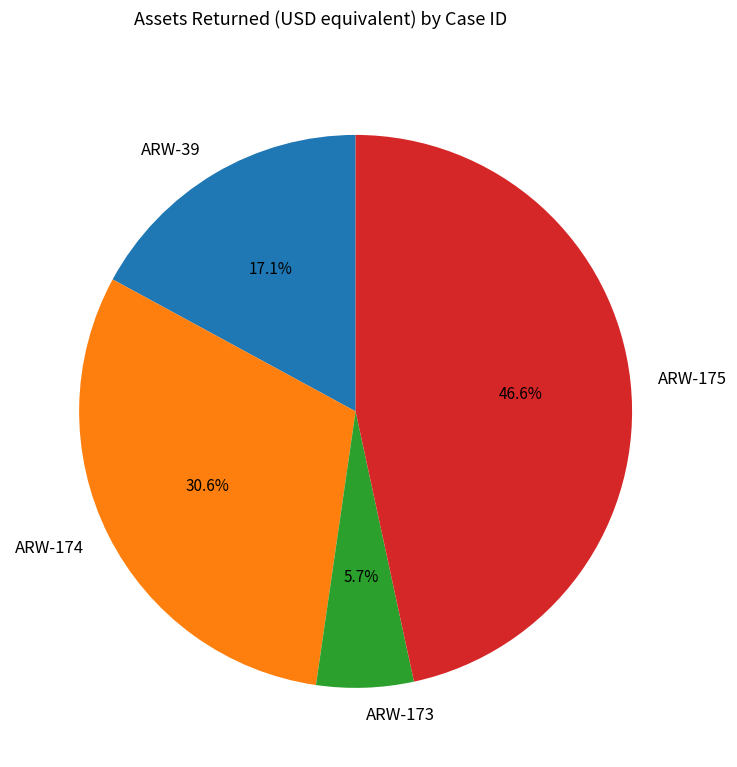

How many segments does this pie chart have?

4